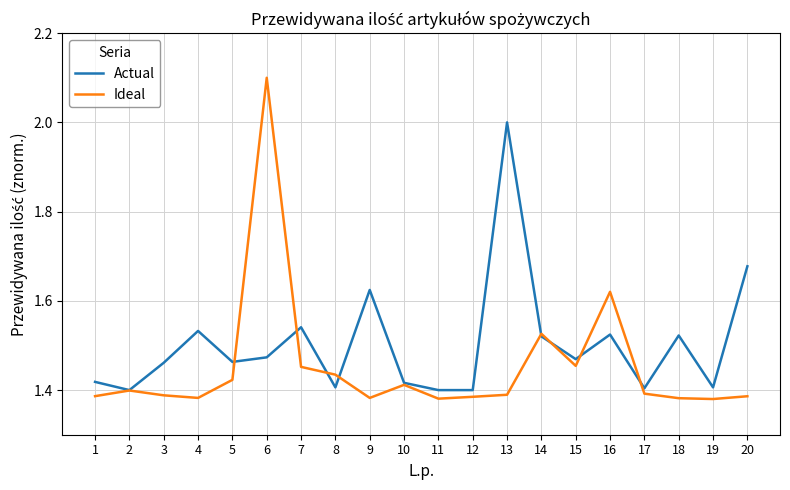

Where is the first local maximum for Ideal?

2